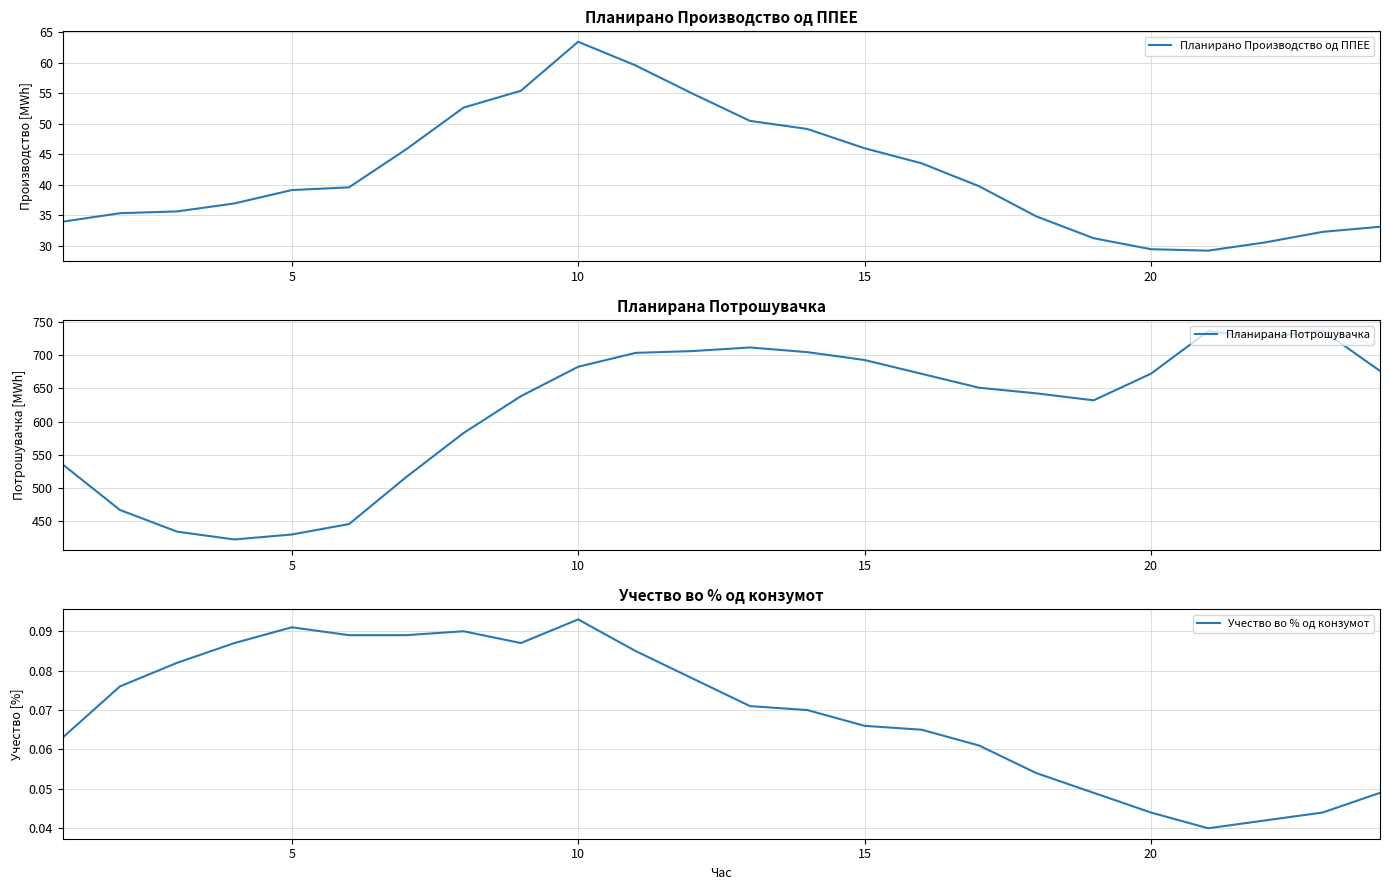

What are all the series names shown in the legend?

Планирано Производство од ППЕЕ, Планирана Потрошувачка, Учество во % од конзумот